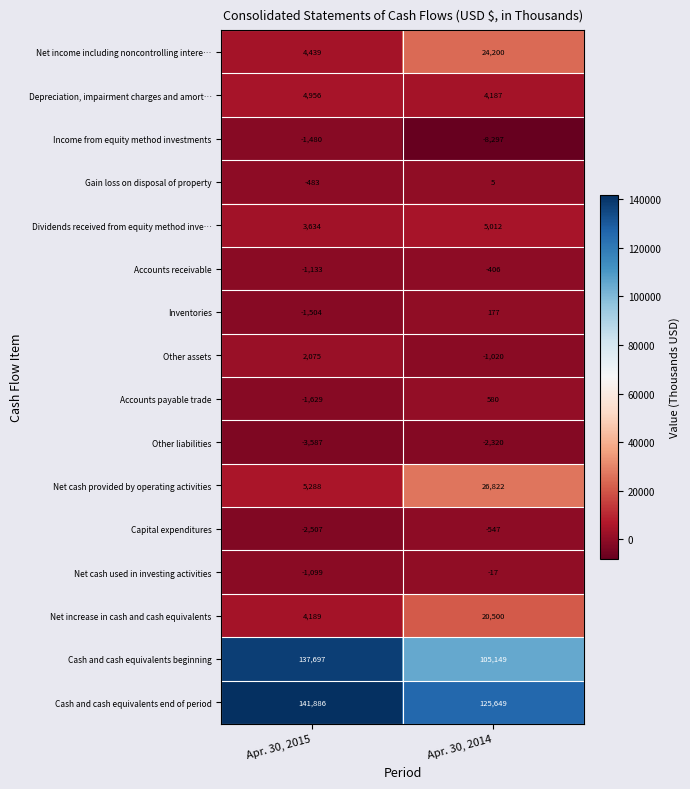

List the labels in order of Inventories value, smallest first.

Apr. 30, 2015, Apr. 30, 2014